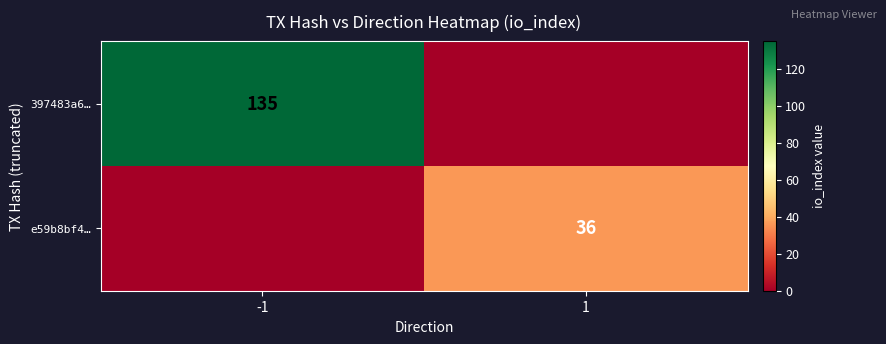

Is the value of e59b8bf4… at 1 greater than the value of 397483a6… at -1?

No